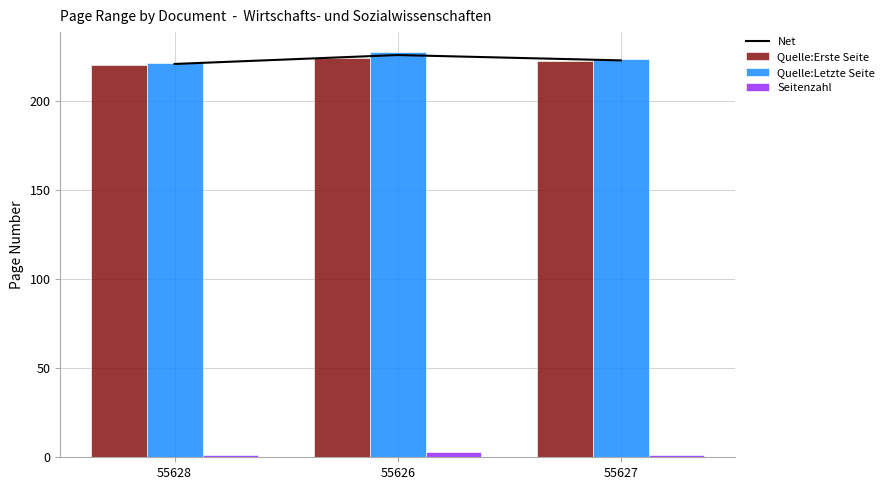

Is the value of Net at 55626 greater than the value of Quelle:Letzte Seite at 55626?

No